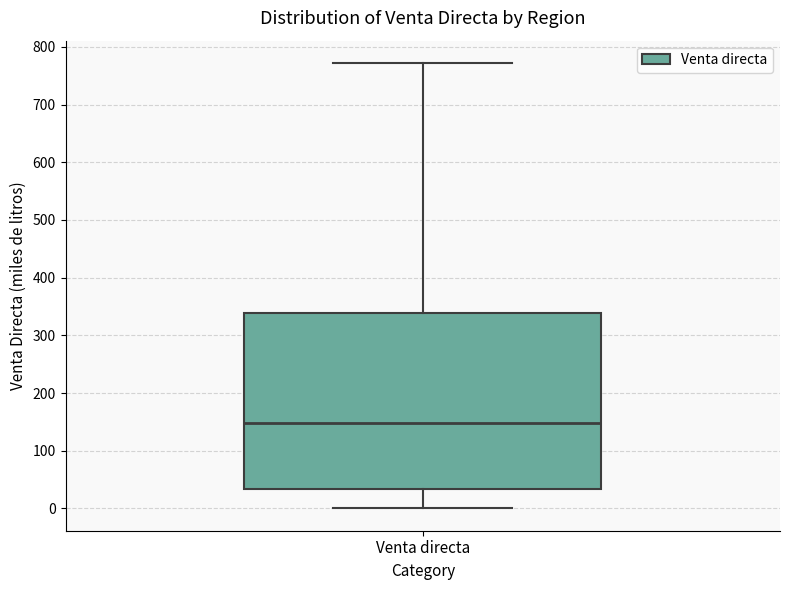

Read this box plot against the y-axis: the position of the median line, the range covered by the box, and the ends of both whiskers. The values are not printed on the chart, so give them approximately, as read against the axis.

median 150, box 30 to 340, whiskers 0 to 770